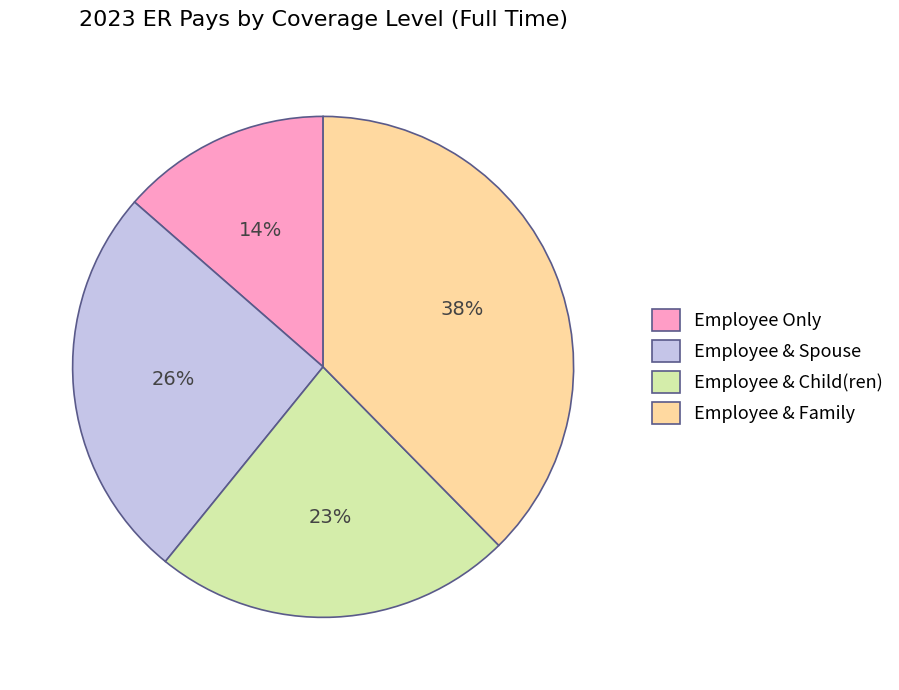

Which has a higher value, Employee & Spouse or Employee & Family?

Employee & Family